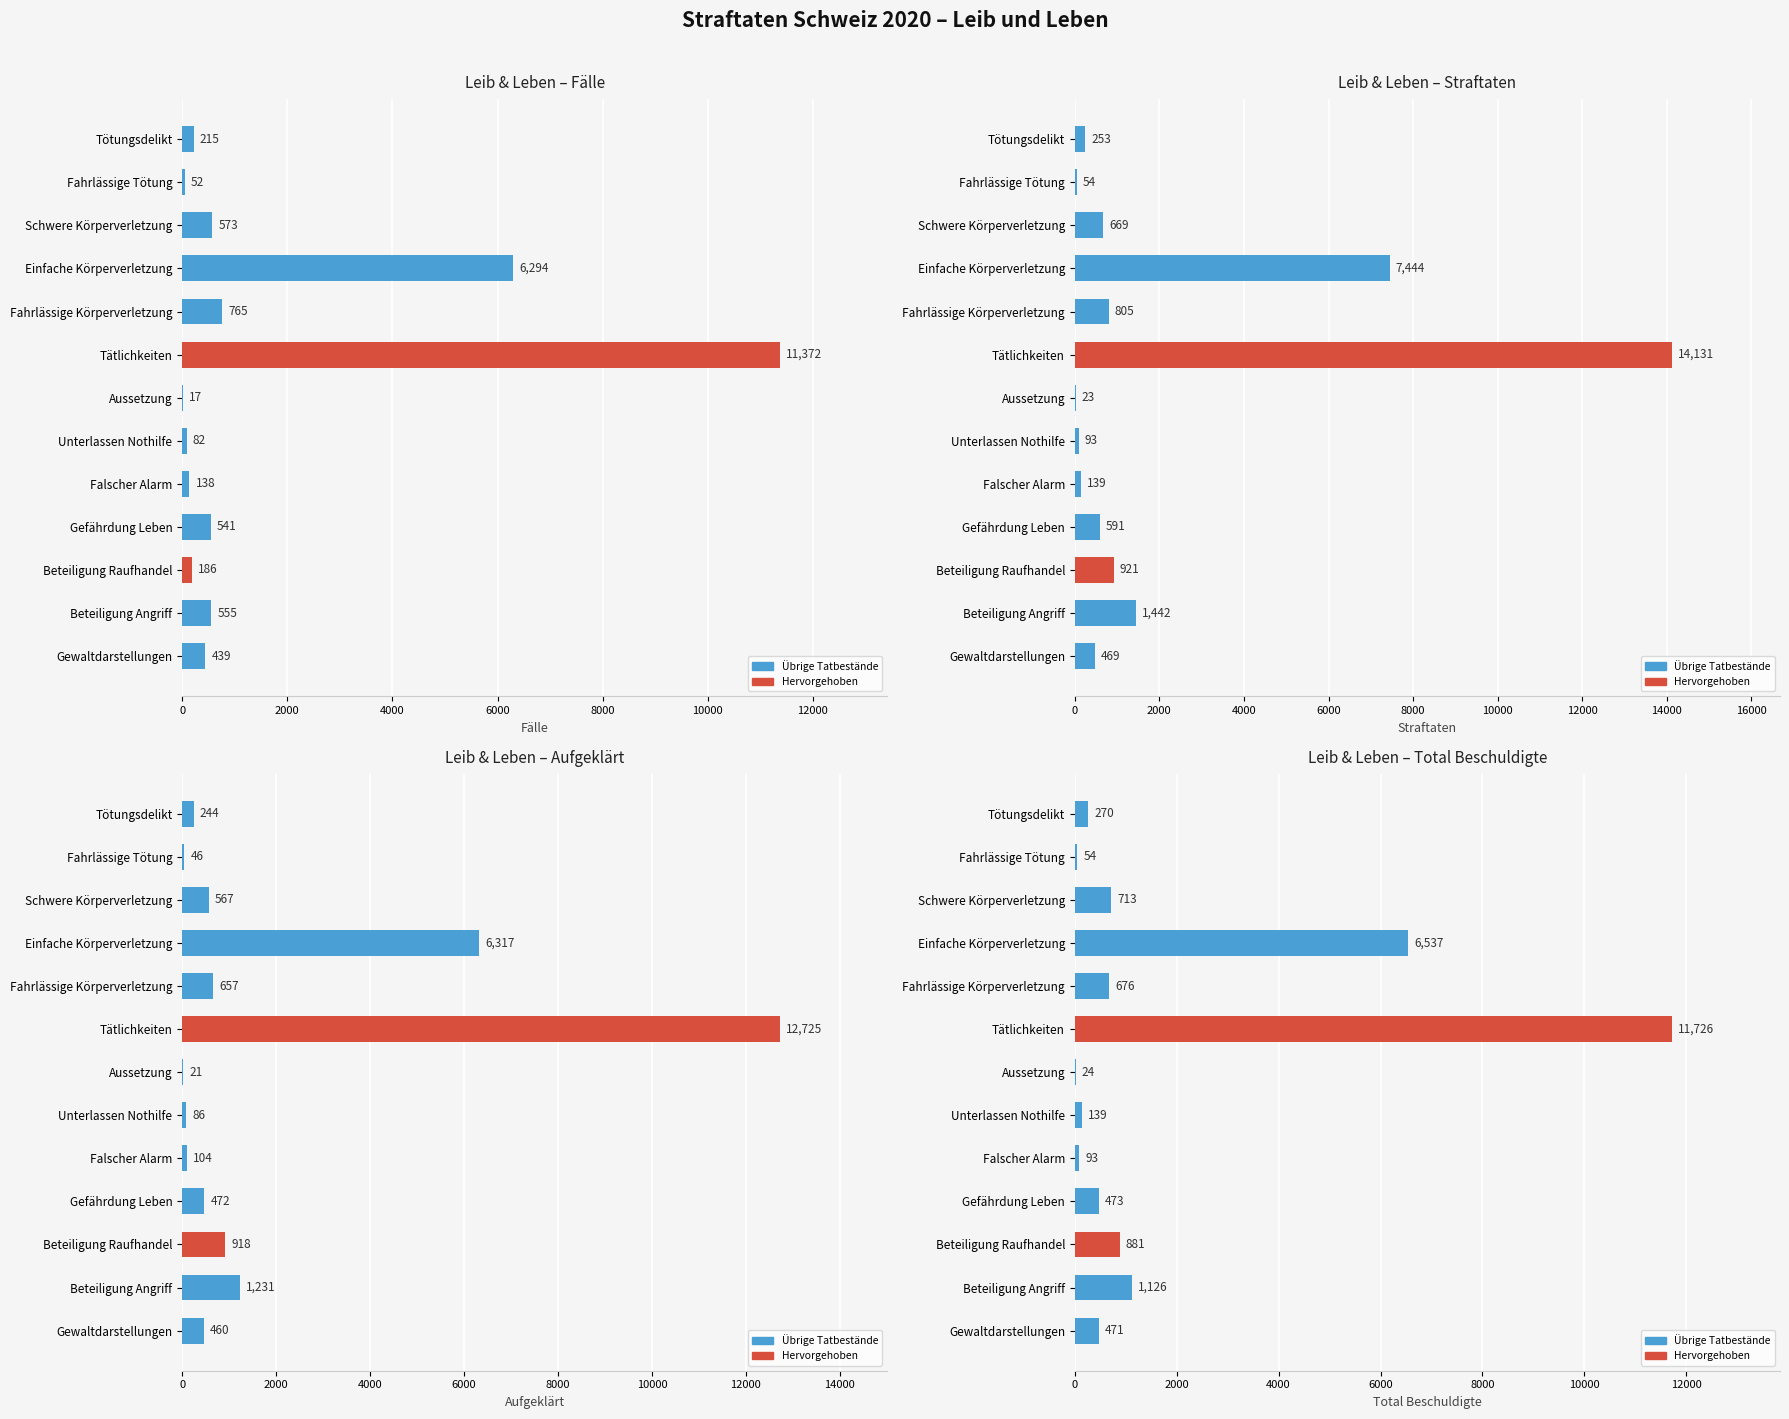

What value does the Total Beschuldigte series have at Beteiligung Angriff?

1126